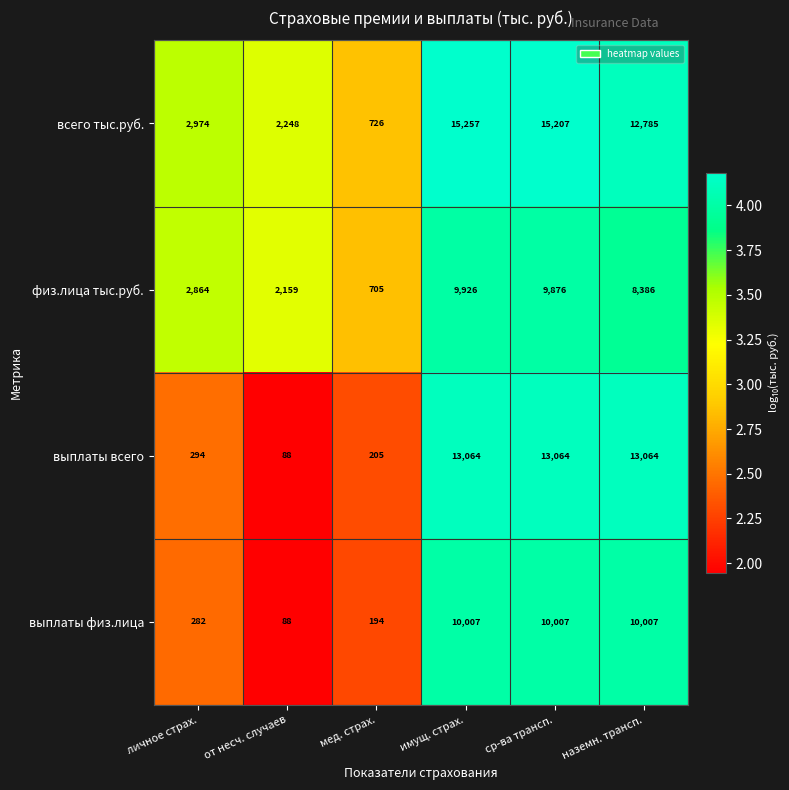

Is the value of физ.лица тыс.руб. at мед. страх. greater than the value of всего тыс.руб. at ср-ва трансп.?

No